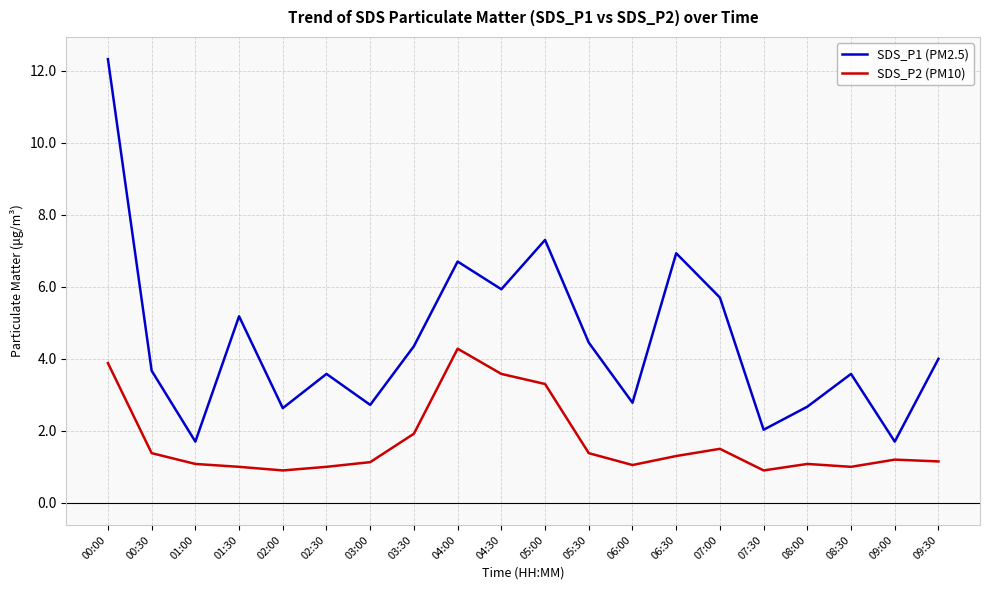

How many lines are shown in the chart?

2